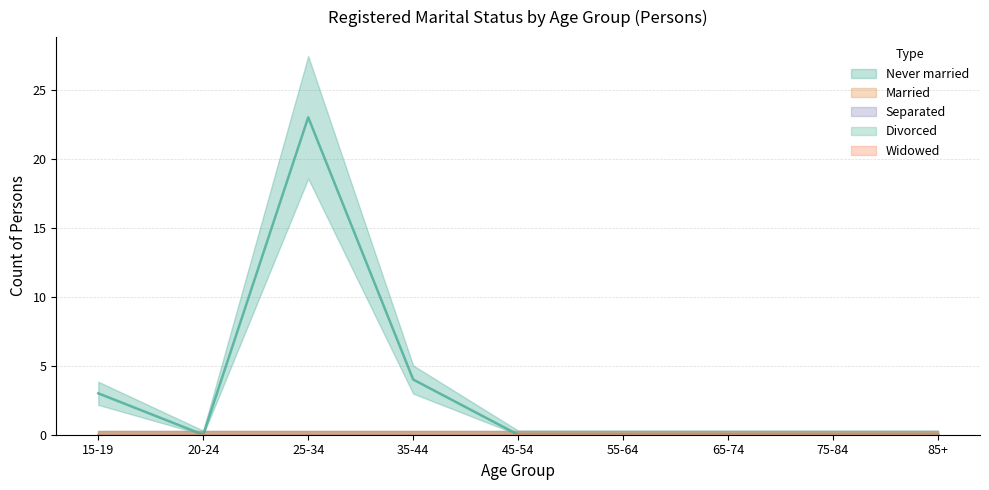

What is the label of the 6th point from the left?

55-64